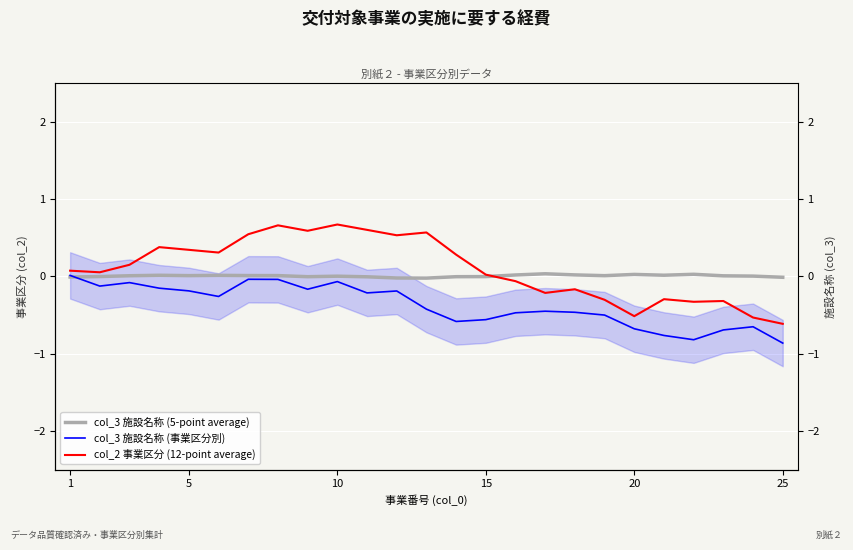

List the series in order of their overall mean, lowest first.

col_3 施設名称 (事業区分別), col_3 施設名称 (5-point average), col_2 事業区分 (12-point average)